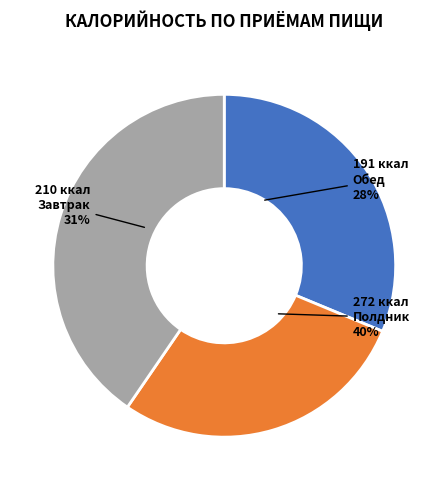

To the nearest percent, what is the difference between the largest and smallest slice percentages?

12%